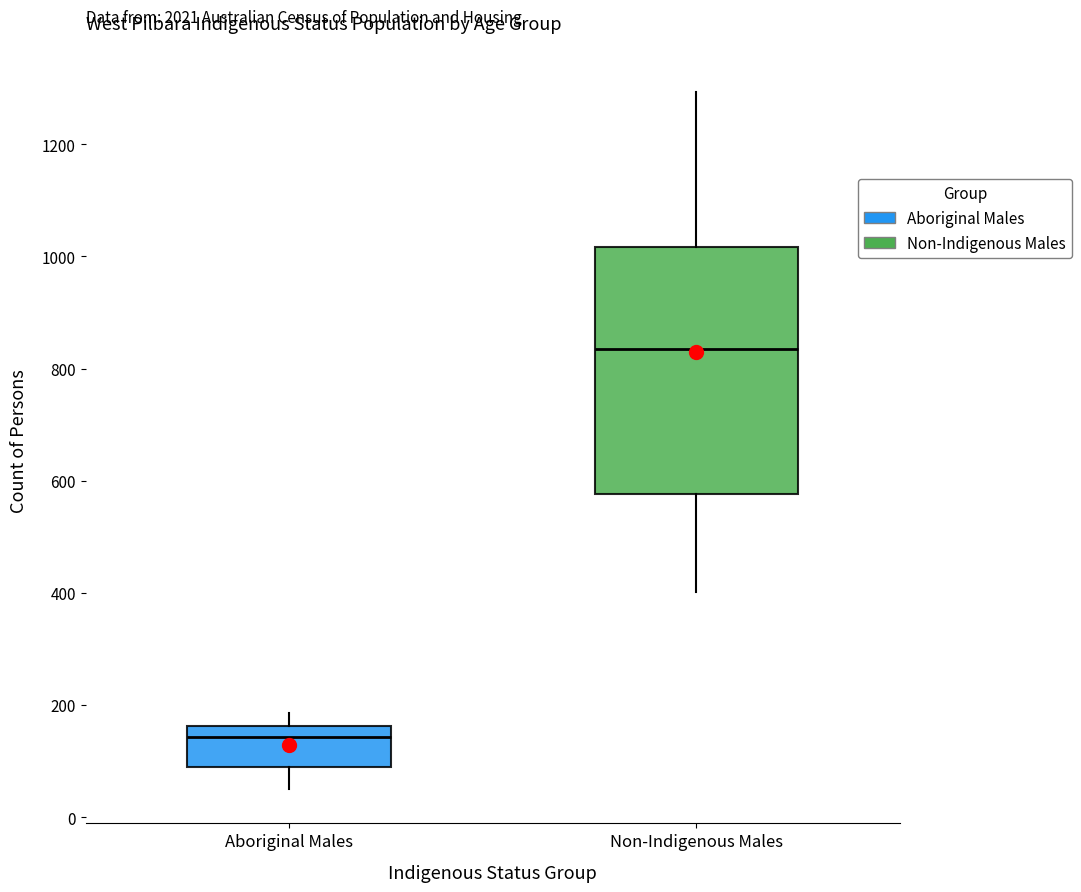

Which box has the lowest median line?

Aboriginal Males